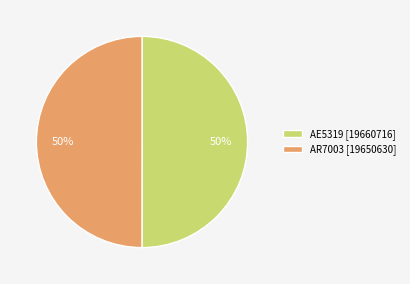

To the nearest percent, what is the average slice percentage?

50%